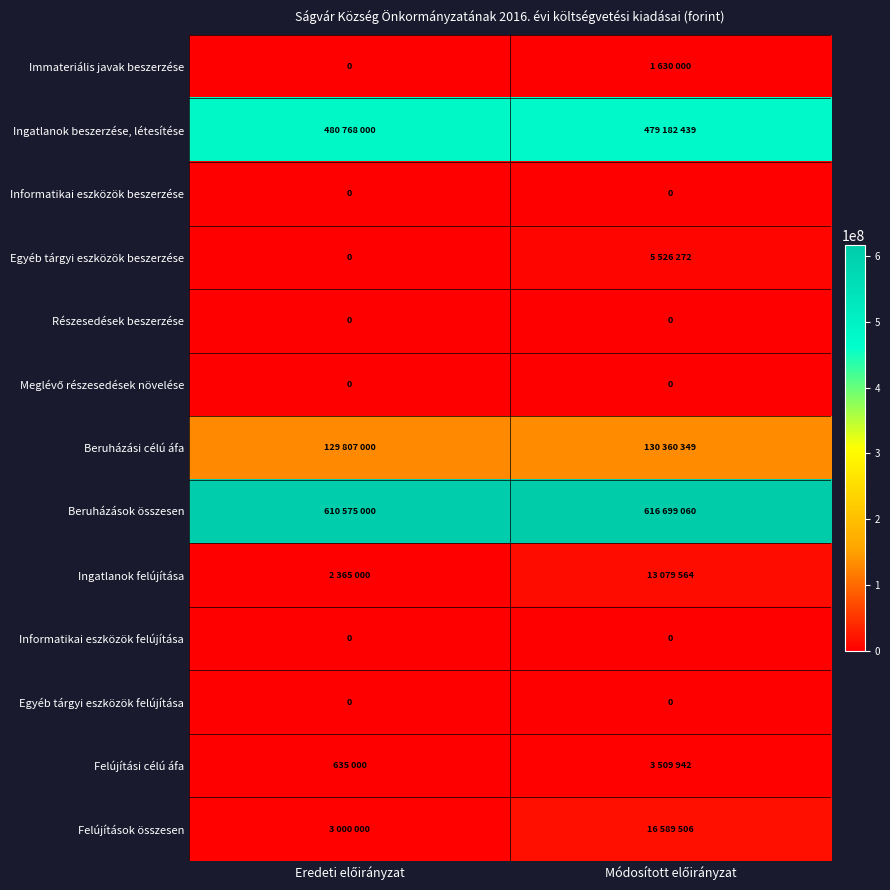

What is the approximate value of Felújítások összesen at Eredeti előirányzat, to the nearest 10?

3000000